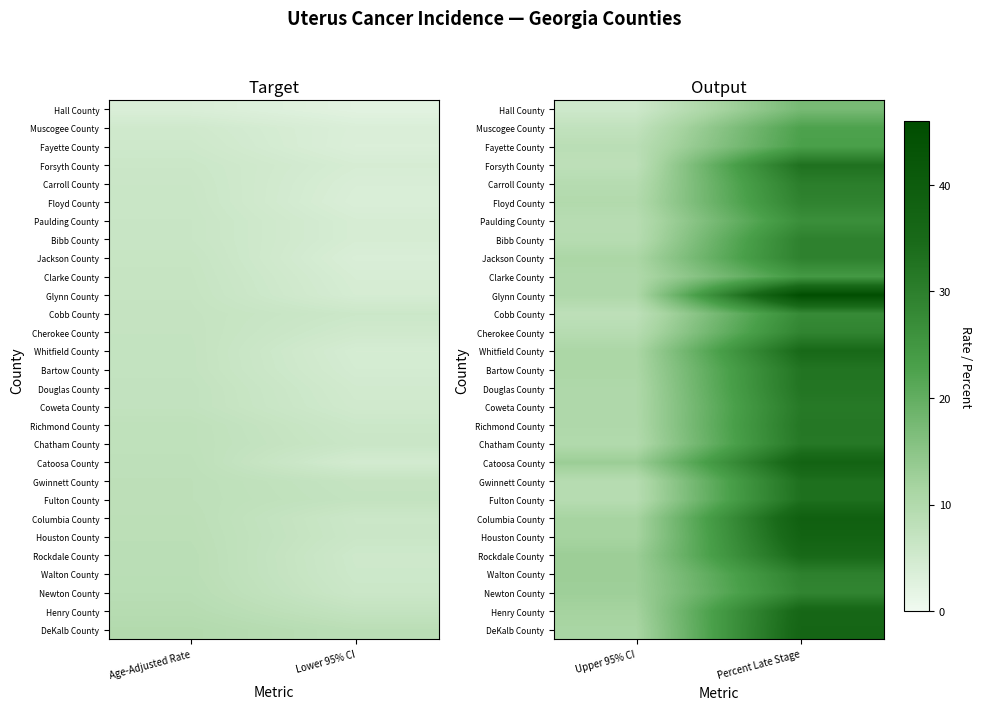

Is it true that Glynn County equals 23.1 at Percent Late Stage?

False